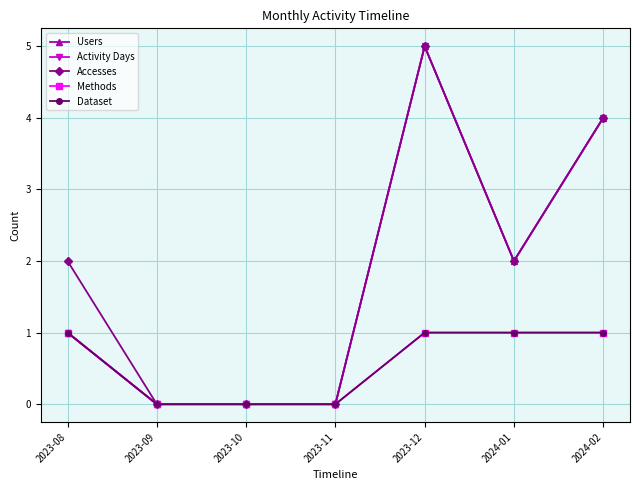

At which category does Users reach its first local peak?

2023-12